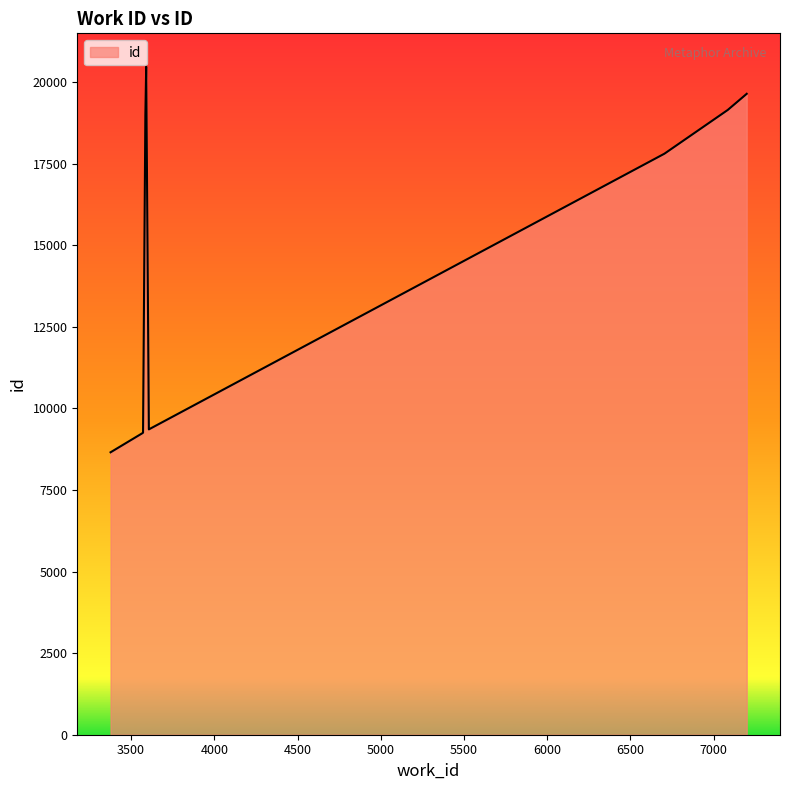

What is the average value?

15300